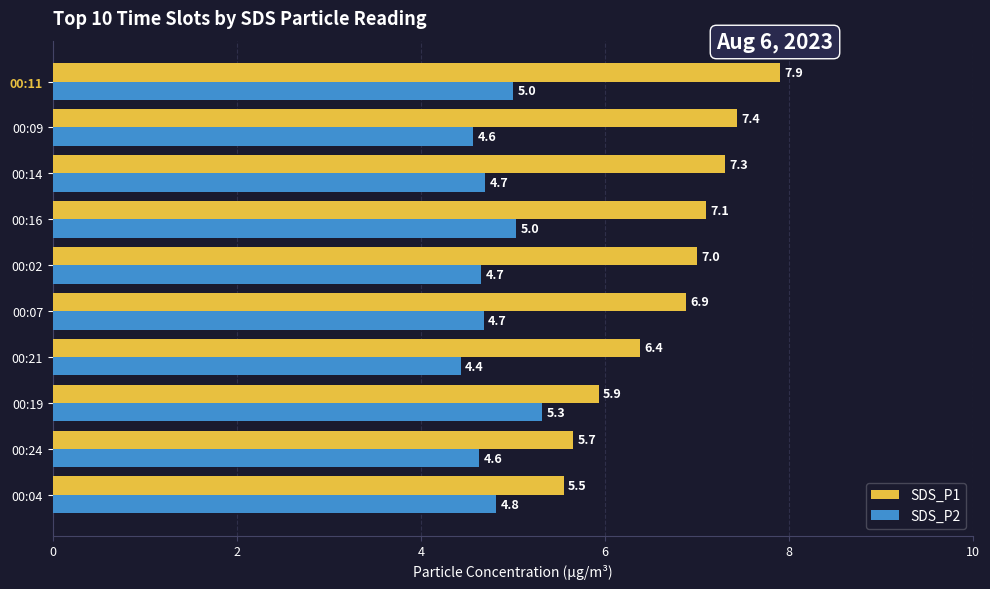

Which series has the widest spread of values?

SDS_P1